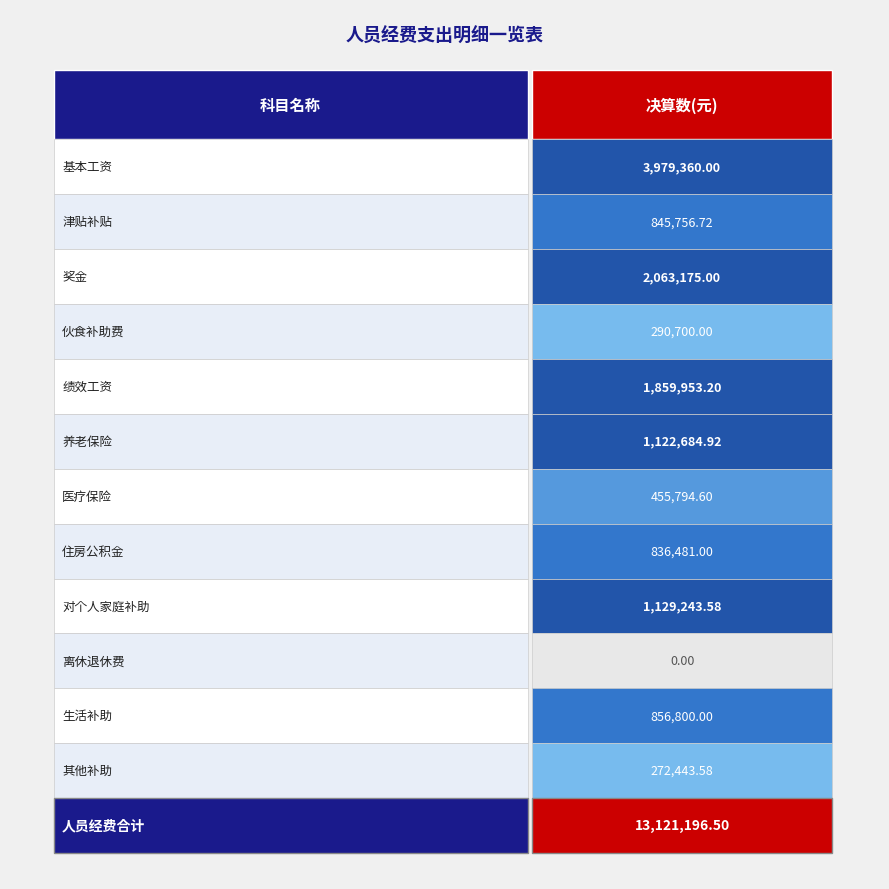

The chart shows a value of 260093.0 at 5. True or false?

False